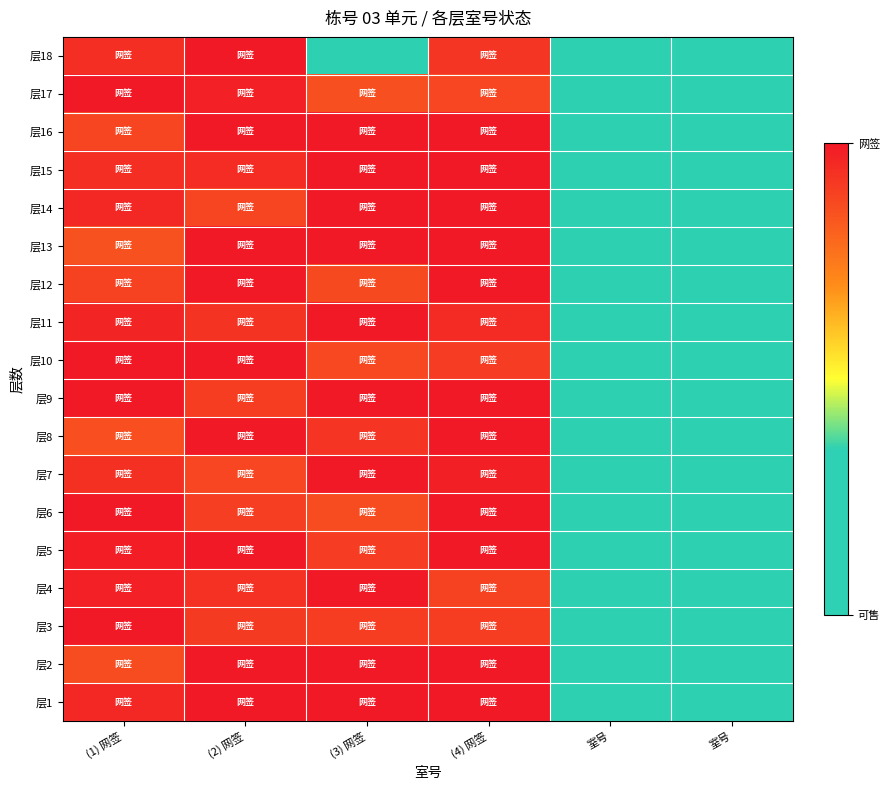

At which category is the sum across all series the highest?

(4) 网签